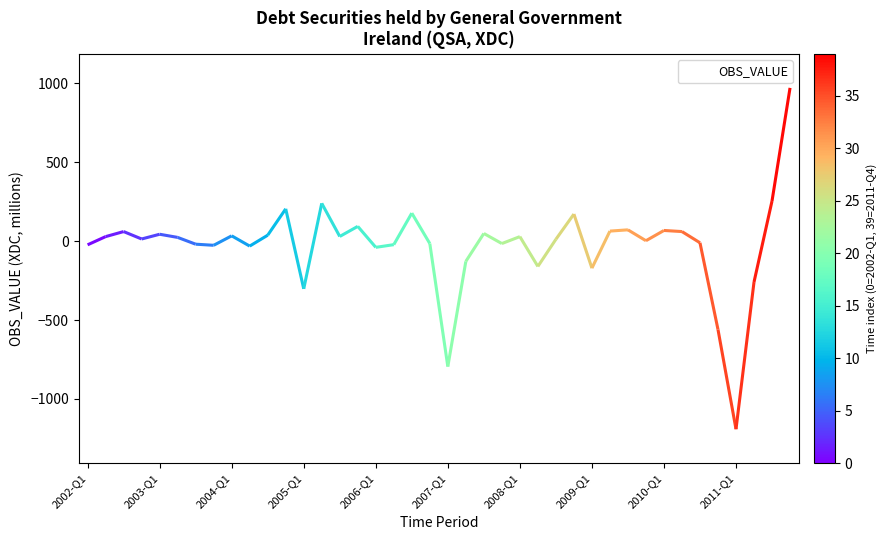

What is the lowest value of the OBS_VALUE series?

-1192